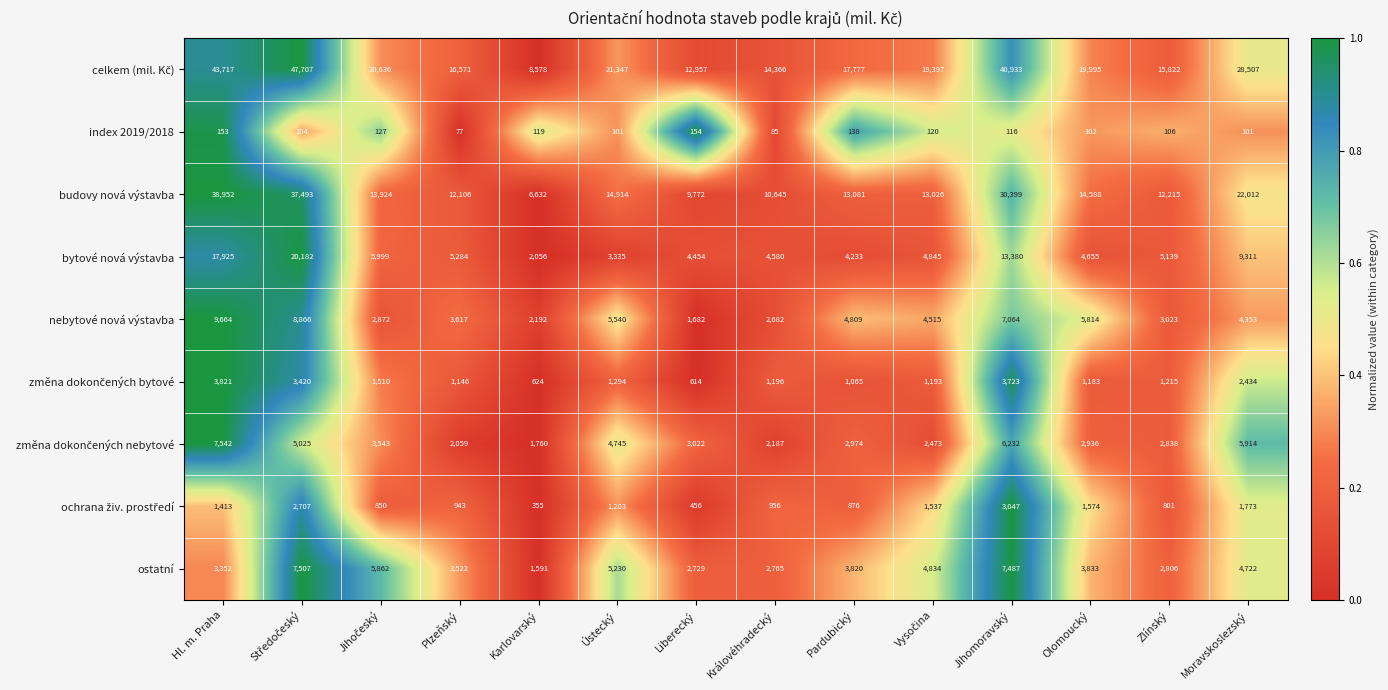

What is the spread (max minus min) of values at Královéhradecký?

14281